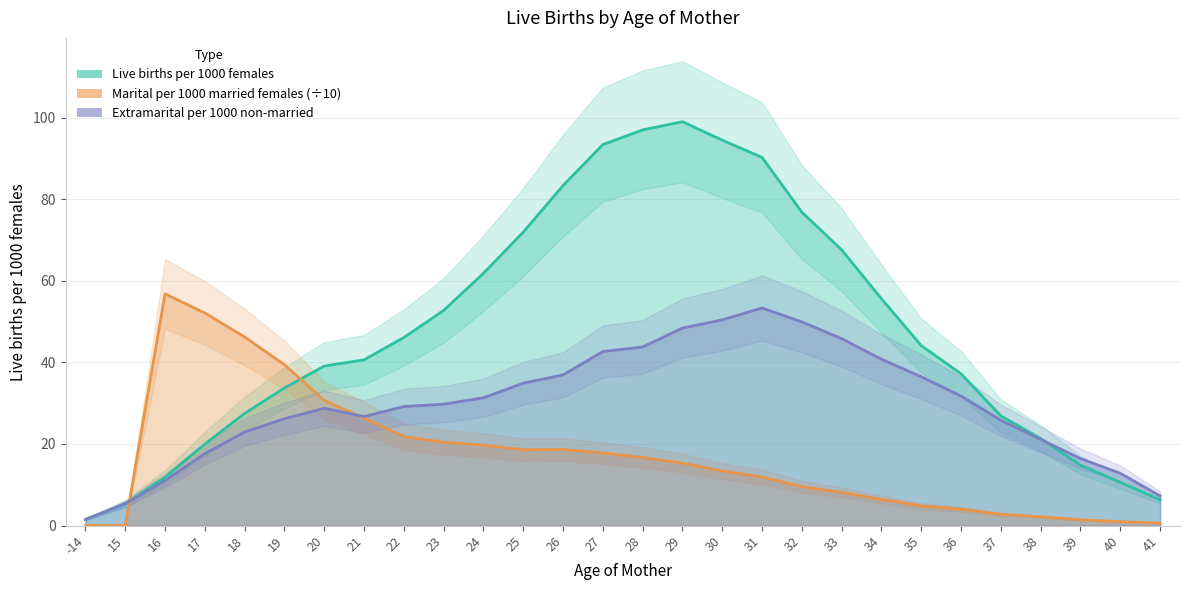

At how many categories does at least one series exceed 68?

8